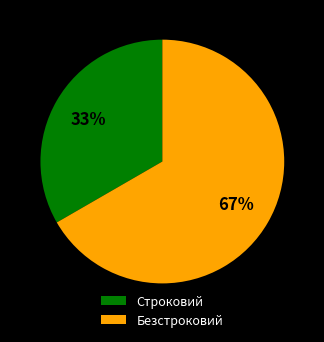

Which has a higher value, Безстроковий or Строковий?

Безстроковий